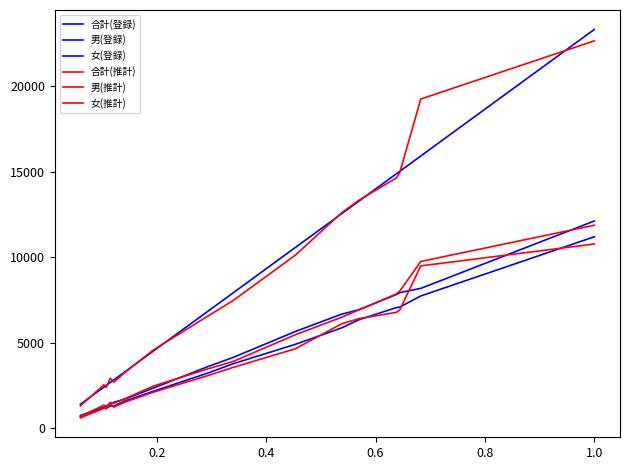

At which category is the sum across all series the highest?

1.0